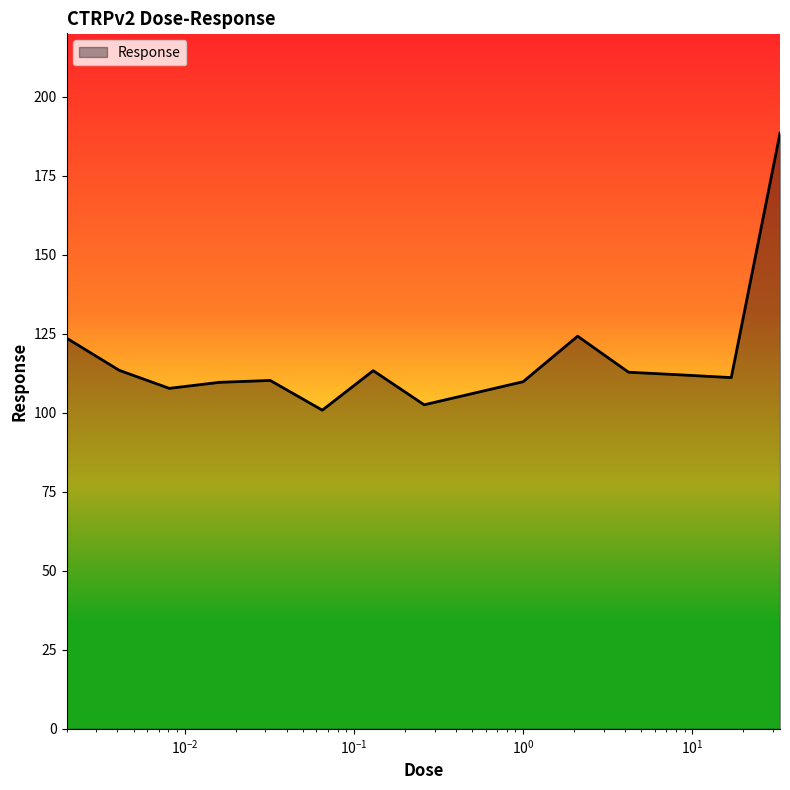

What is the difference between the maximum and minimum values?

87.6